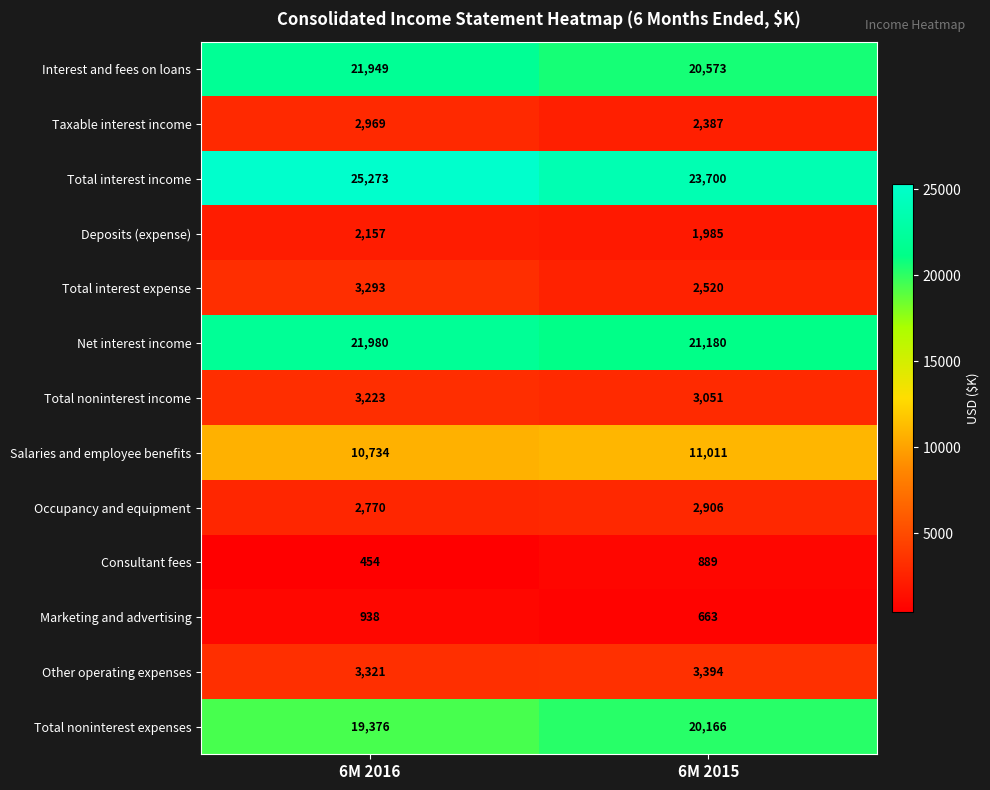

Reading right to left, list all the values displayed in this chart.

Interest and fees on loans: 20573	21949
Taxable interest income: 2387	2969
Total interest income: 23700	25273
Deposits (expense): 1985	2157
Total interest expense: 2520	3293
Net interest income: 21180	21980
Total noninterest income: 3051	3223
Salaries and employee benefits: 11011	10734
Occupancy and equipment: 2906	2770
Consultant fees: 889	454
Marketing and advertising: 663	938
Other operating expenses: 3394	3321
Total noninterest expenses: 20166	19376